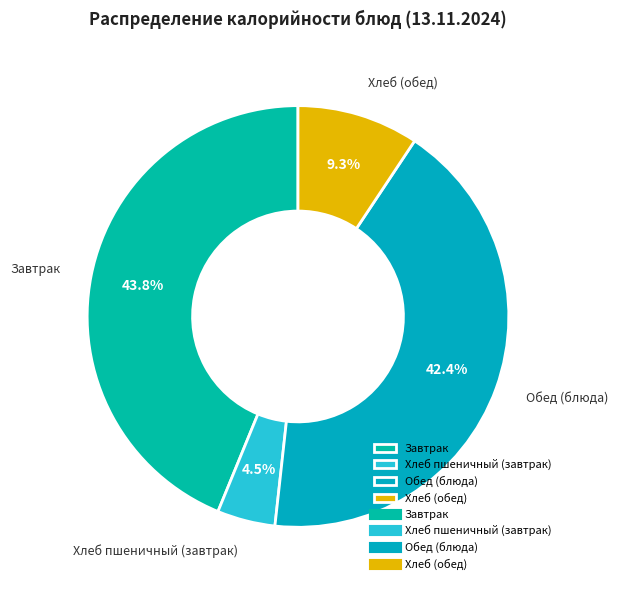

Between Обед (блюда) and Завтрак, which is larger?

Завтрак